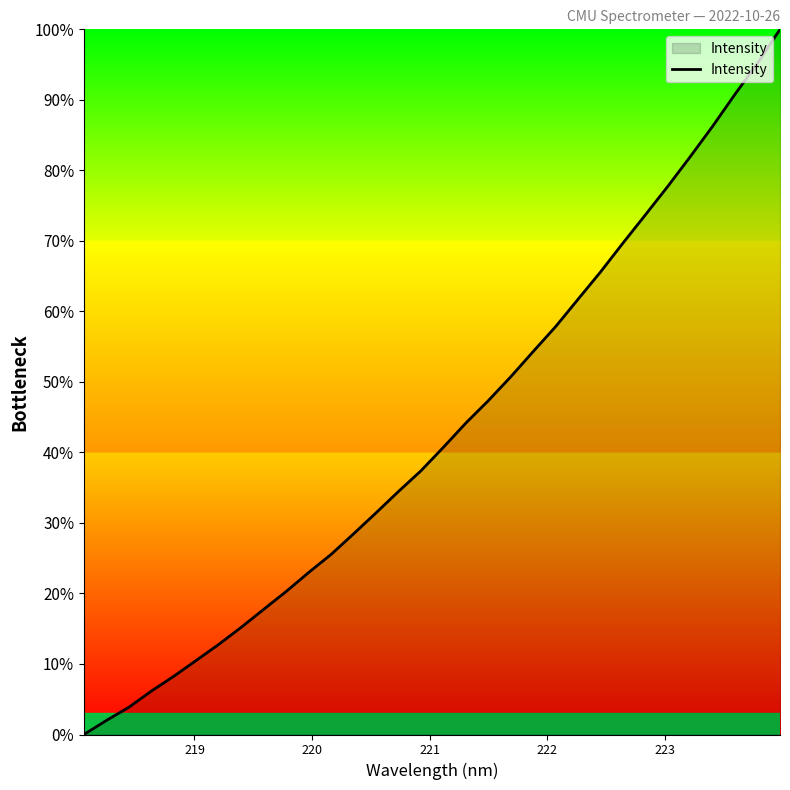

What is the greatest value displayed?

100.0